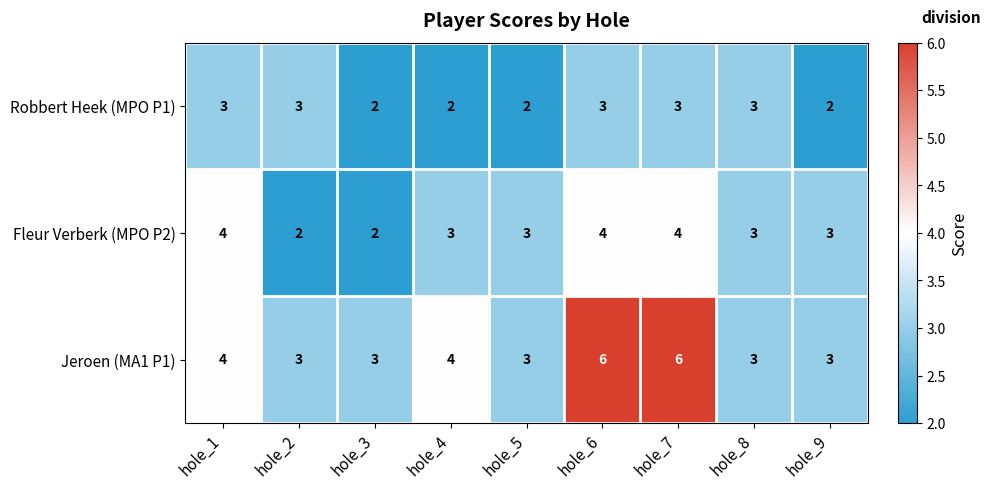

Reading right to left, transcribe all the data shown in this chart.

Robbert Heek (MPO P1): hole_9=2	hole_8=3	hole_7=3	hole_6=3	hole_5=2	hole_4=2	hole_3=2	hole_2=3	hole_1=3
Fleur Verberk (MPO P2): hole_9=3	hole_8=3	hole_7=4	hole_6=4	hole_5=3	hole_4=3	hole_3=2	hole_2=2	hole_1=4
Jeroen (MA1 P1): hole_9=3	hole_8=3	hole_7=6	hole_6=6	hole_5=3	hole_4=4	hole_3=3	hole_2=3	hole_1=4